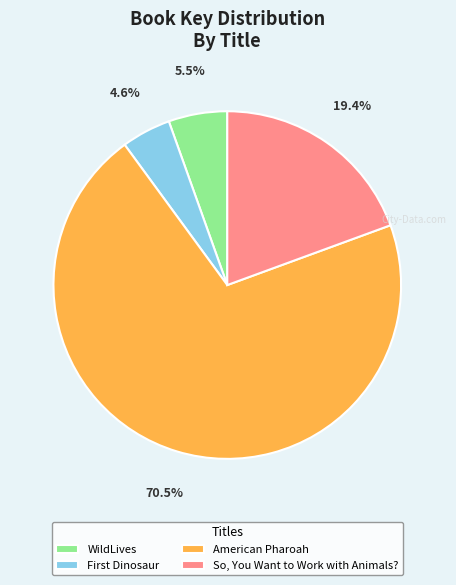

The American Pharoah slice represents 60% of the pie. True or false?

False